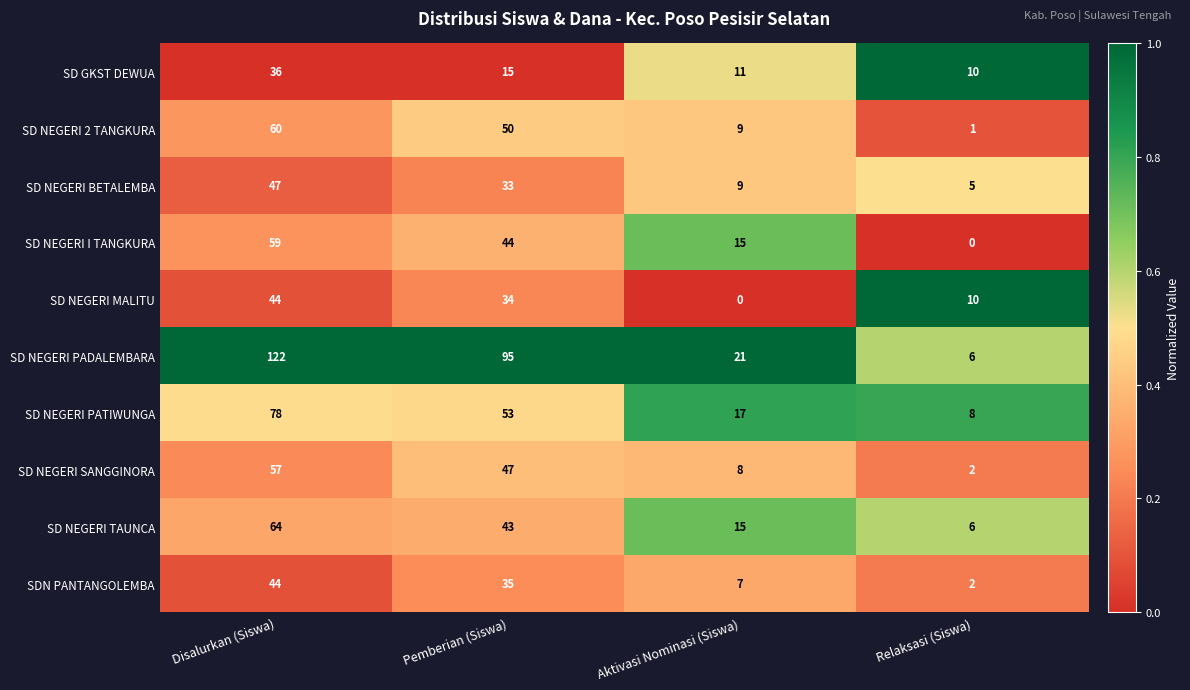

What is the sum of all SD GKST DEWUA values?

72